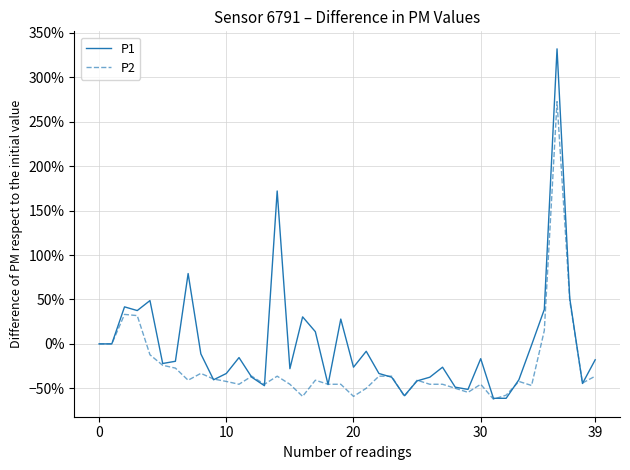

At how many categories does at least one series exceed 1?

2